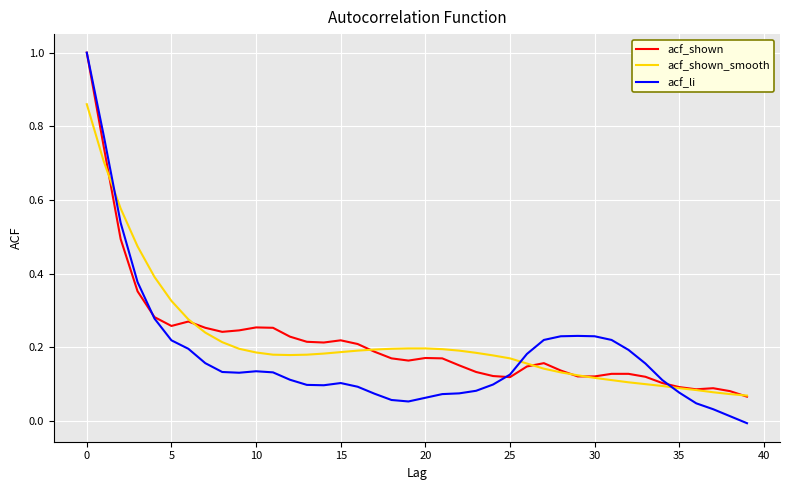

Which series has the largest range (max minus min)?

acf_li